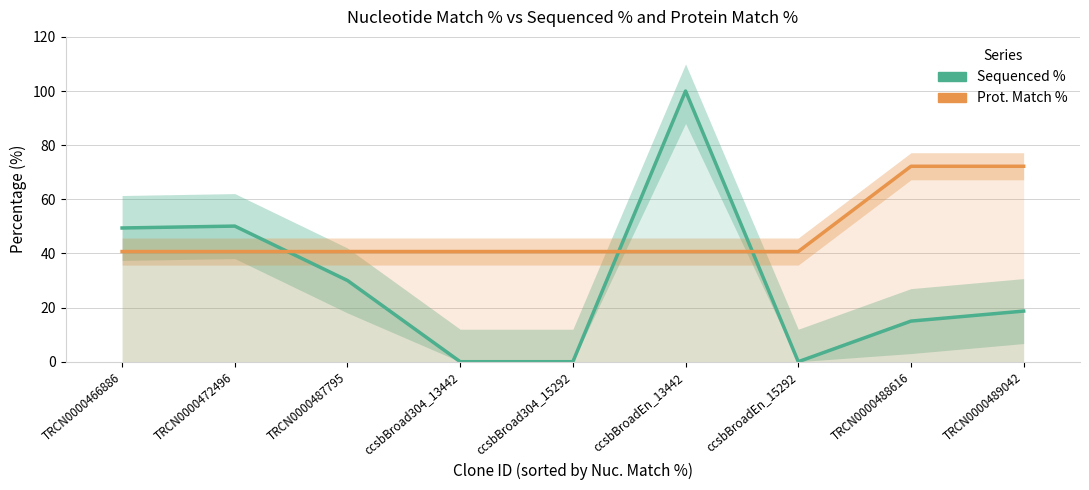

Rank the series by their average value, from highest to lowest.

Prot. Match %, Sequenced %